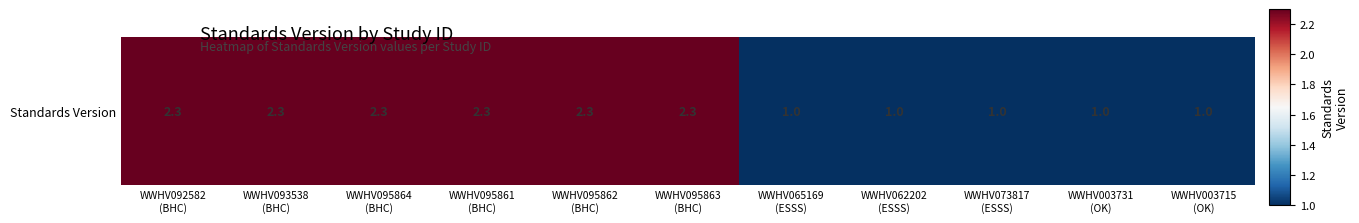

Which label corresponds to the smallest value in the chart?

WWHV065169
(ESSS)